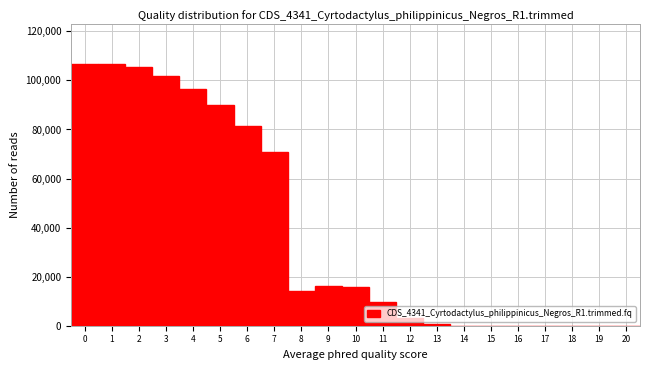

What is the change in value from 6 to 11?

-72056